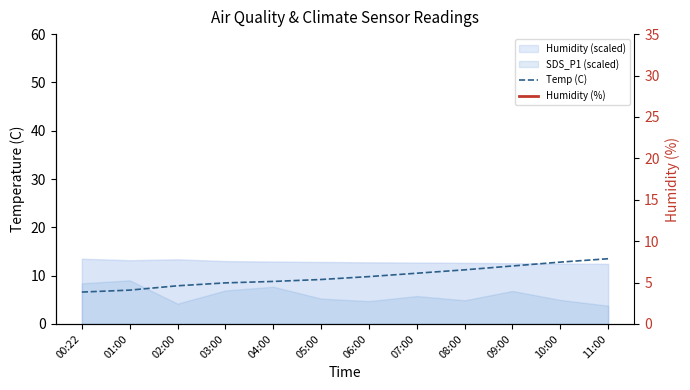

Is it true that Humidity (%) equals 16.6 at 03:00?

False